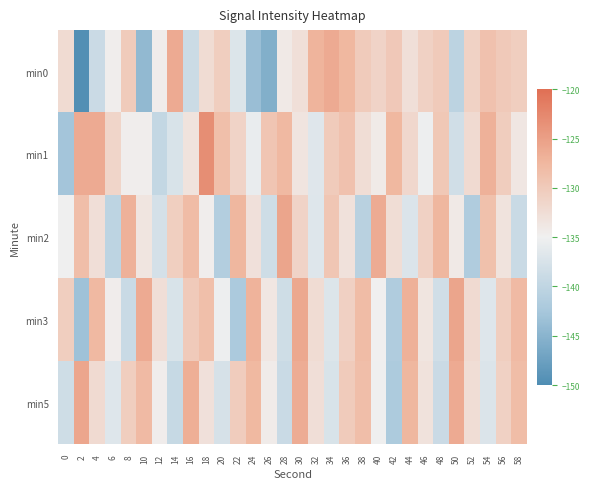

Count the number of categories in the chart.

30